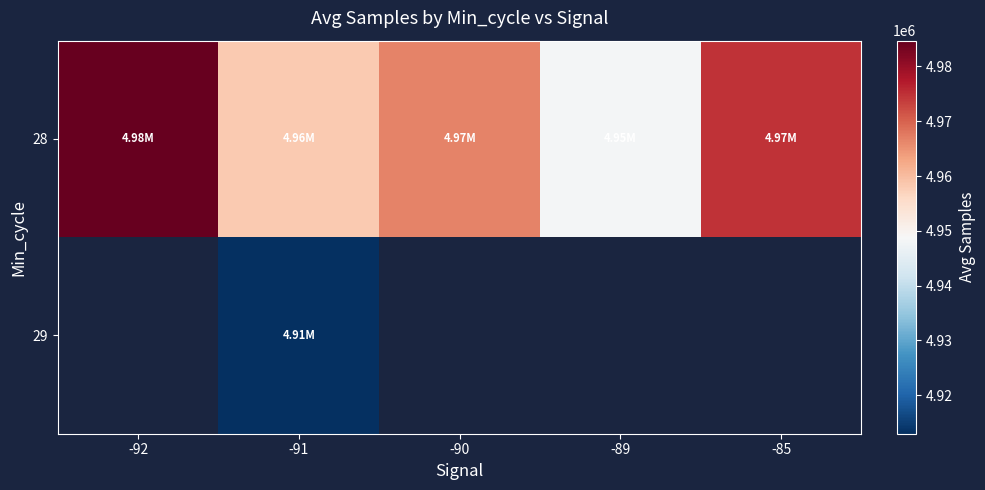

Where does the 28 series first go above 4966505?

-92